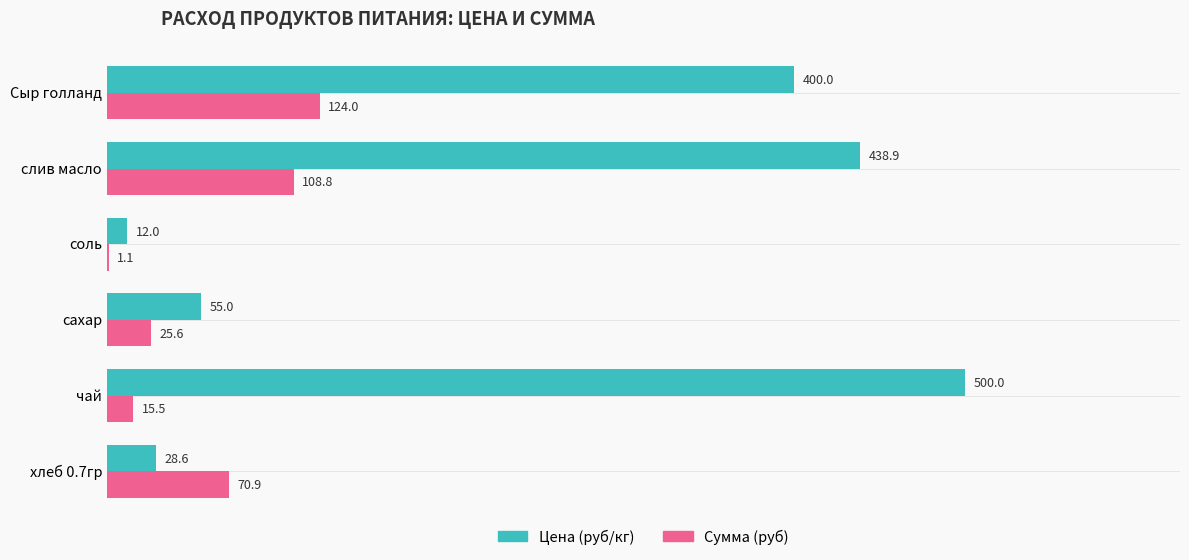

True or false: Цена (руб/кг) has a value of 185.7 at слив масло.

False